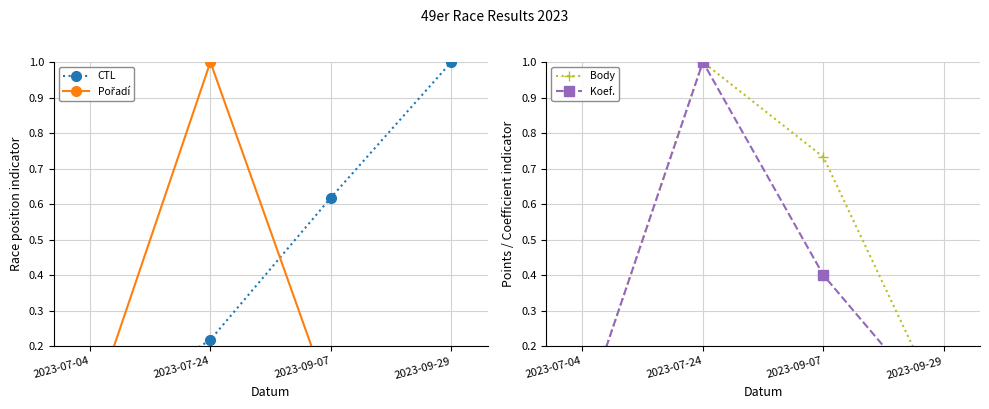

What is the difference between the CTL values at 2023-07-24 and 2023-07-04?

0.2